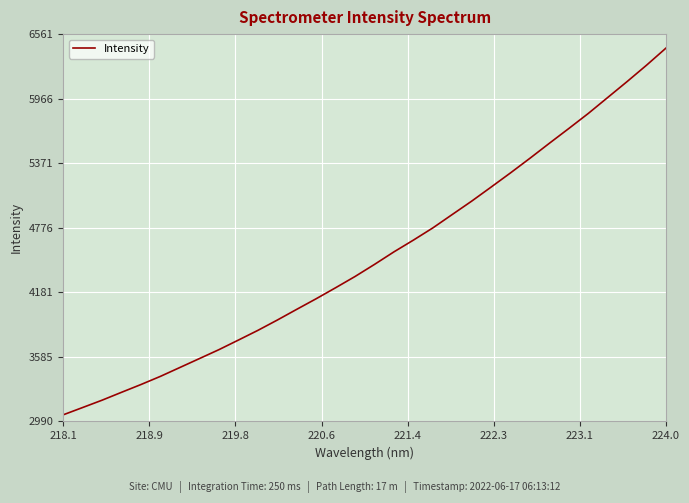

What is the maximum value shown in the chart?

6432.3